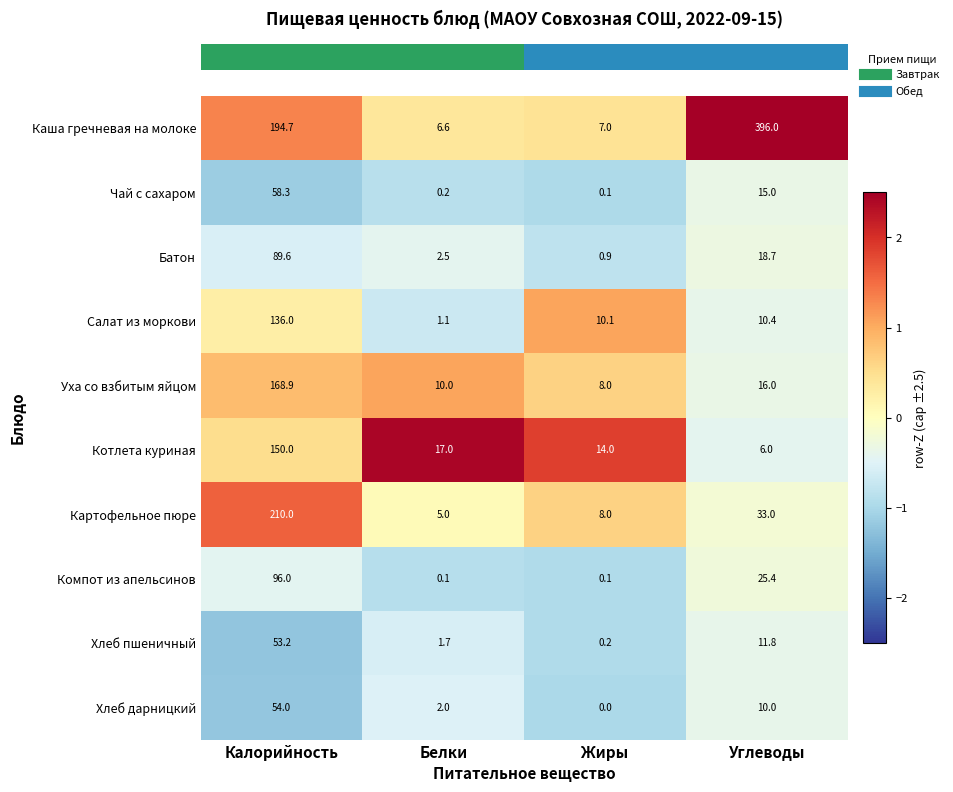

True or false: Батон has a value of 18.7 at Углеводы.

True